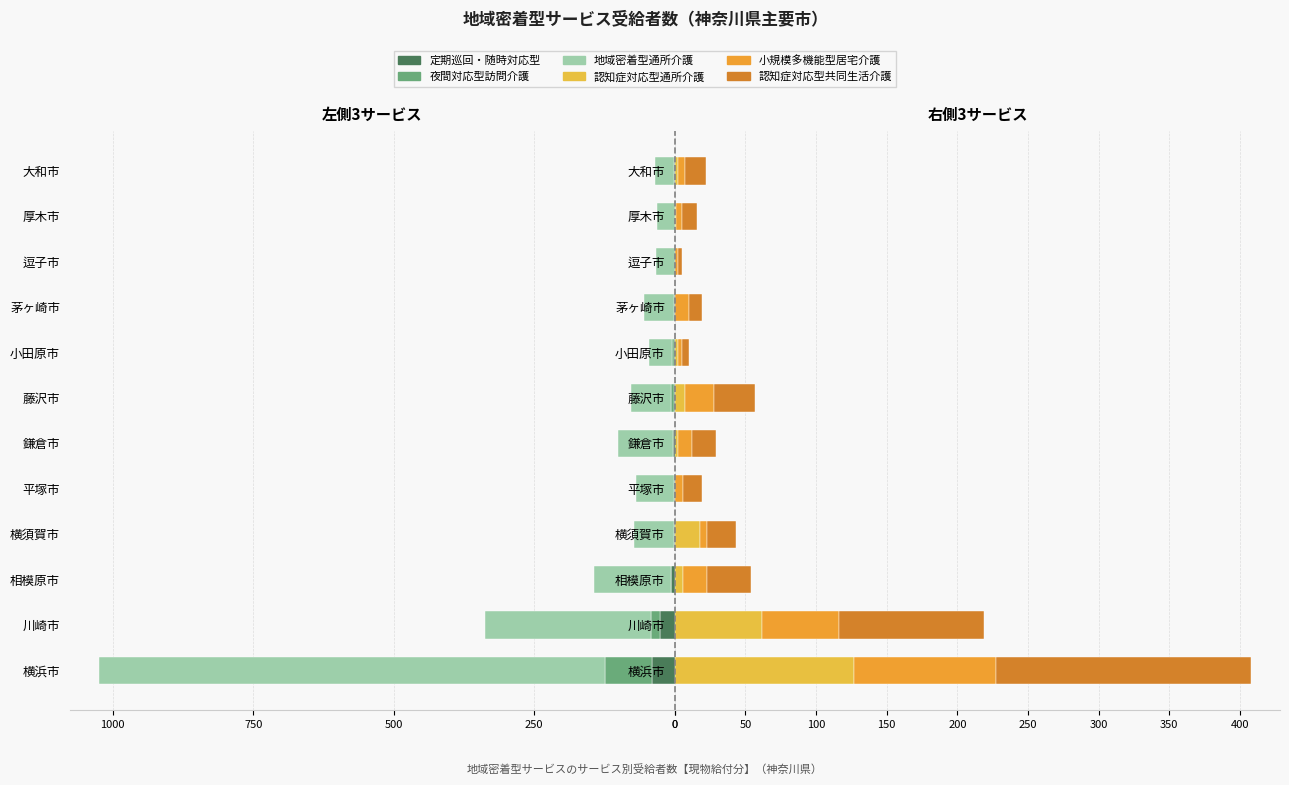

Rank the series at 小田原市 from highest to lowest value.

認知症対応型共同生活介護, 小規模多機能型居宅介護, 認知症対応型通所介護, 定期巡回・随時対応型, 夜間対応型訪問介護, 地域密着型通所介護